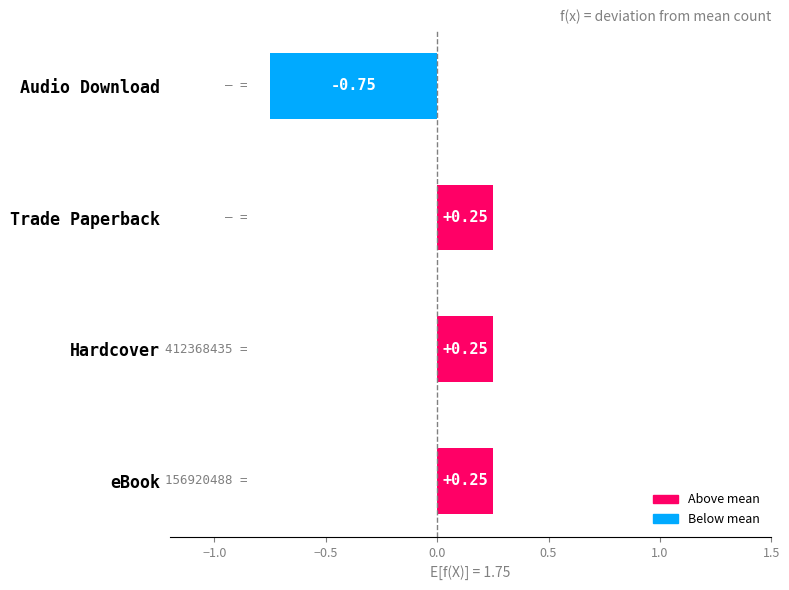

Does the chart contain stacked bars?

No